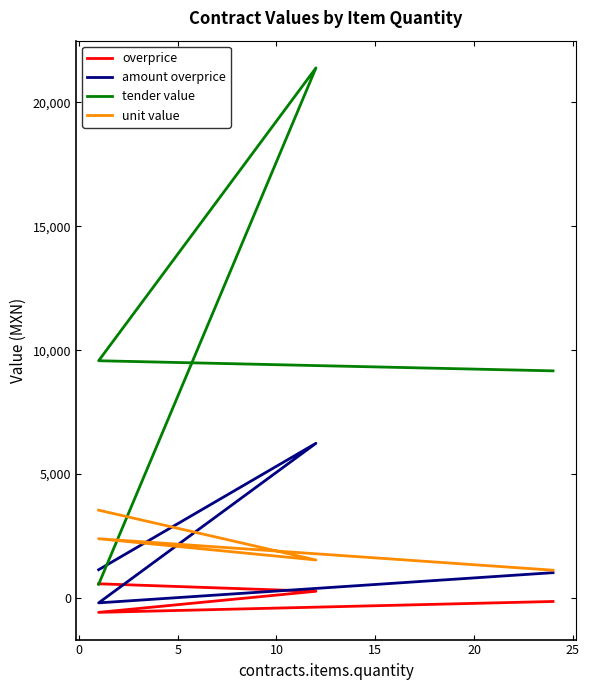

What are all the series names shown in the legend?

overprice, amount overprice, tender value, unit value